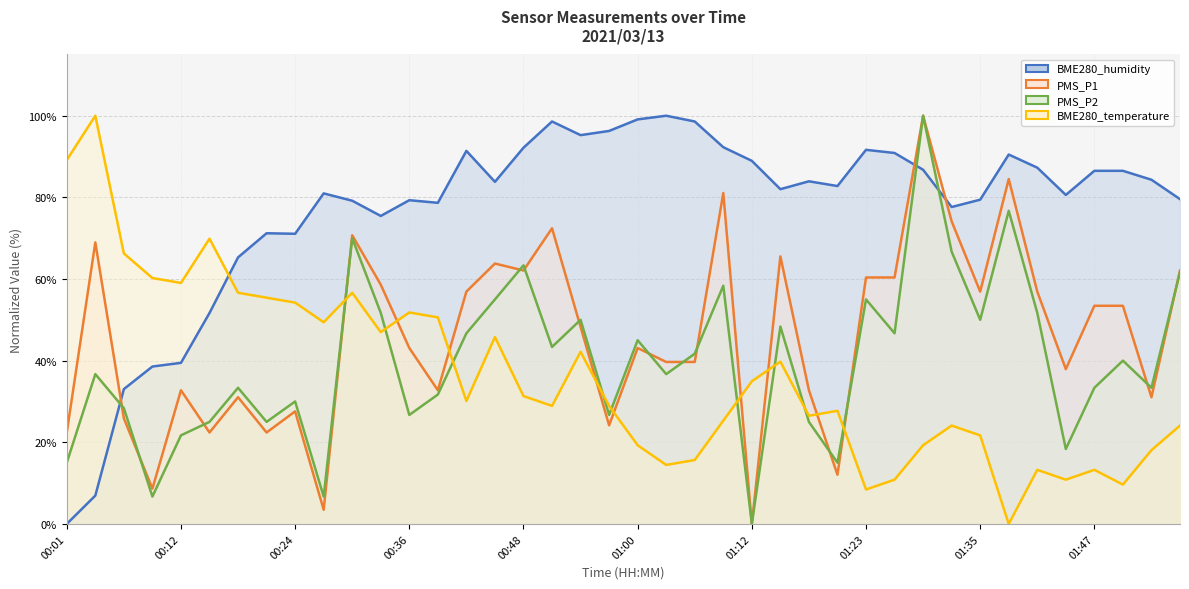

What is the total value across all series at 00:04?

212.6